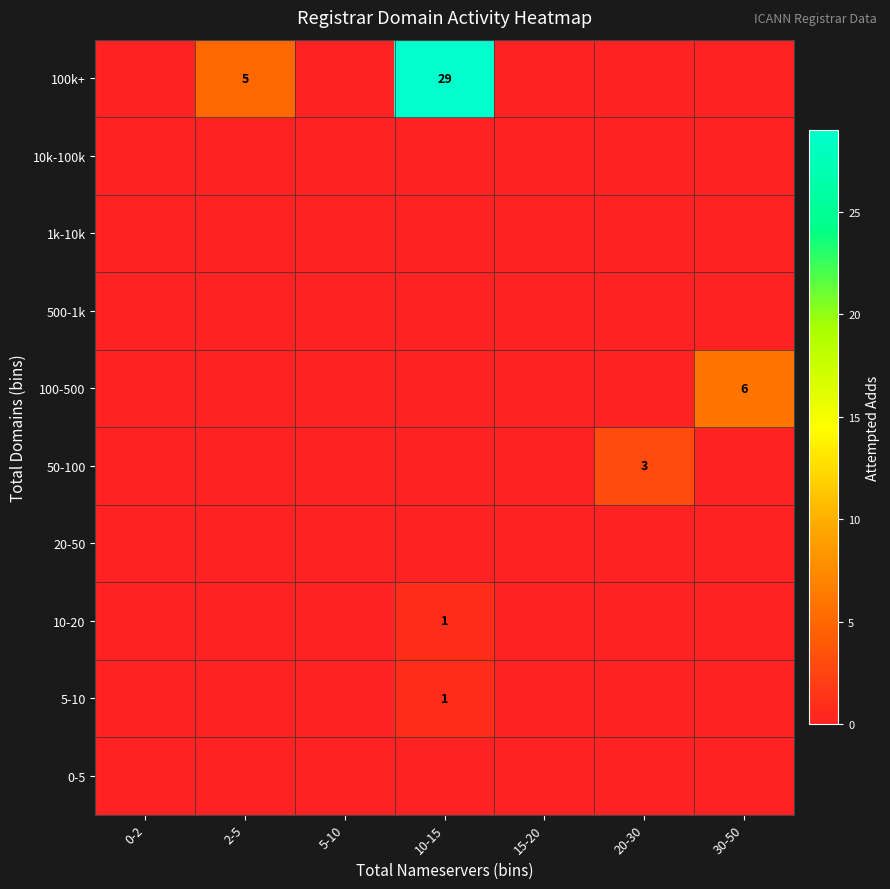

The value of 100k+ at 10-15 is 47. True or false?

False